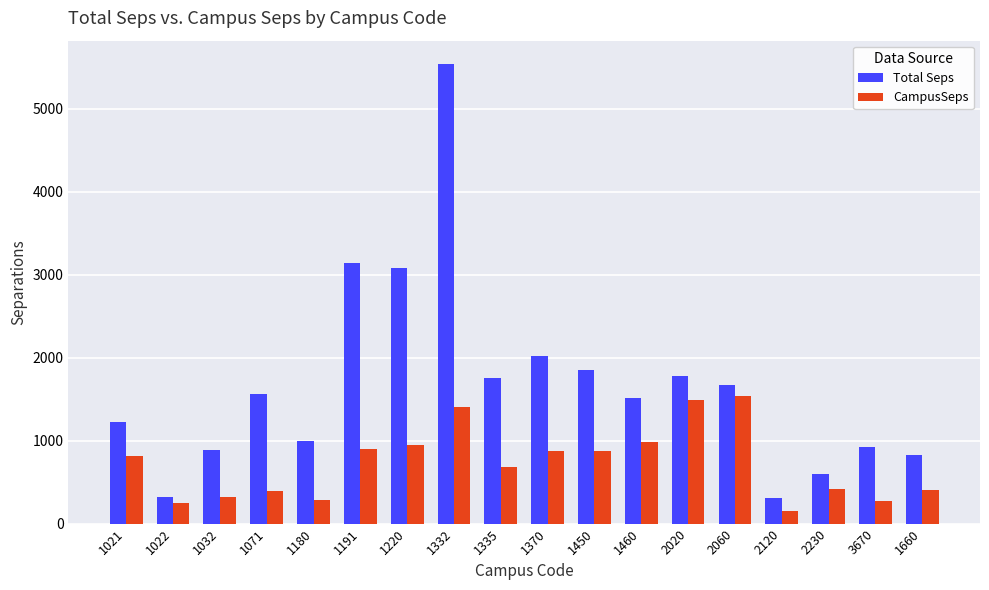

Count the number of data series in this chart.

2